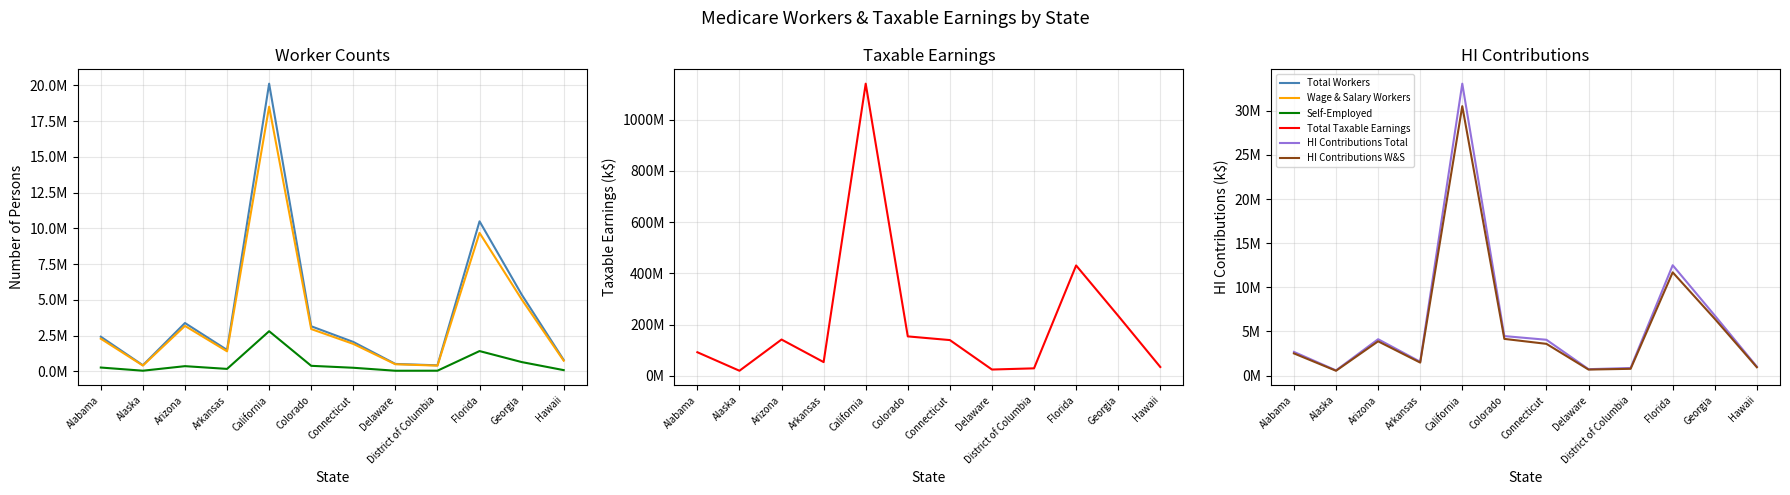

What is the label of the 6th point from the left?

Colorado